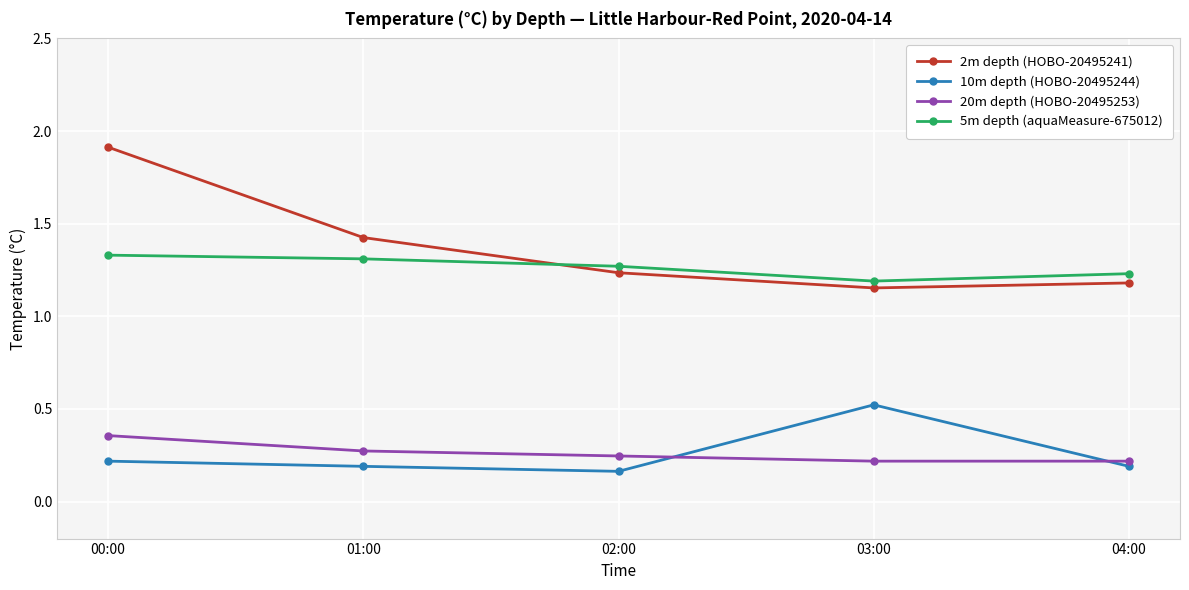

What is the sum of the 2m depth (HOBO-20495241) values at 01:00 and 04:00?

2.6